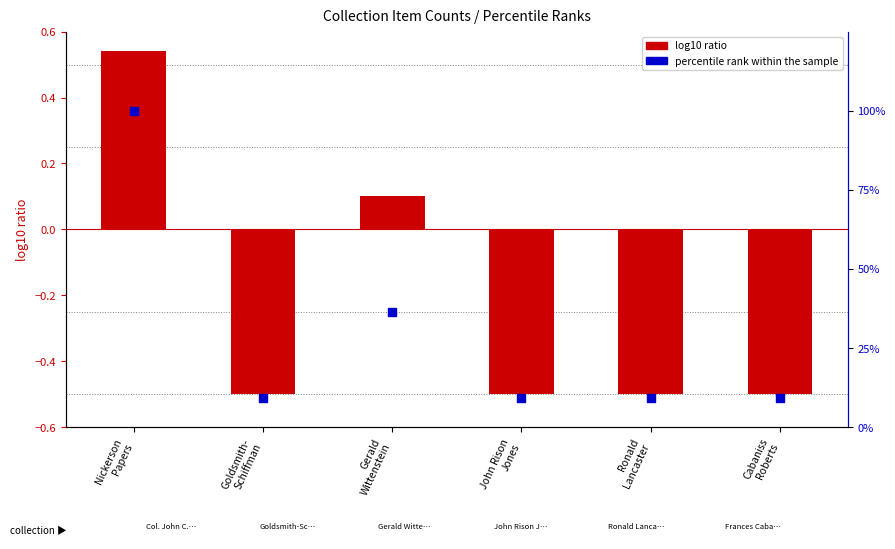

Which series contains the highest Y value?

percentile rank within the sample